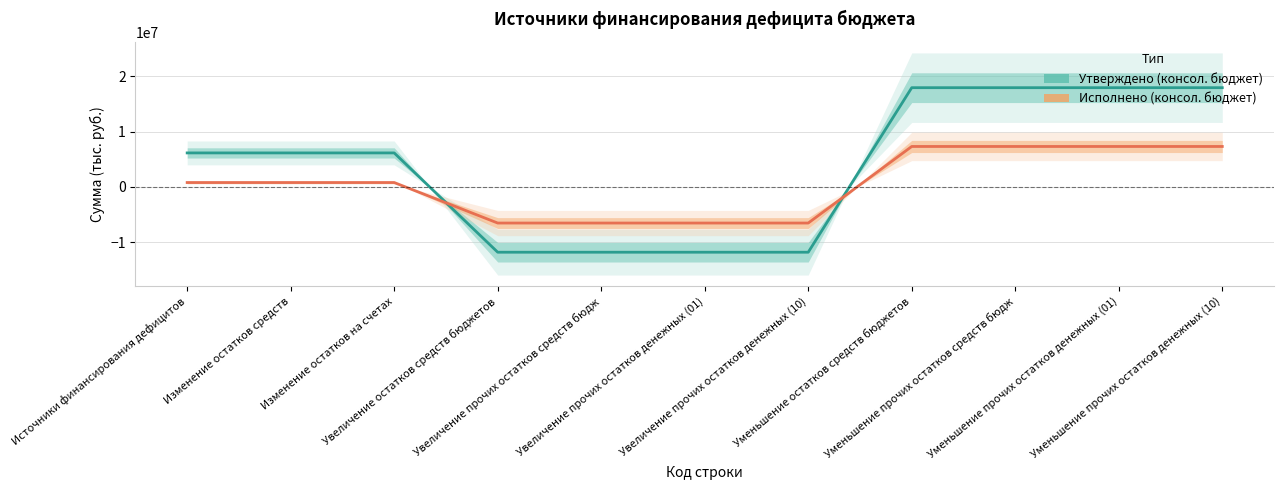

Rank the series at Уменьшение остатков средств бюджетов from lowest to highest value.

Исполнено (консол. бюджет), Утверждено (консол. бюджет)